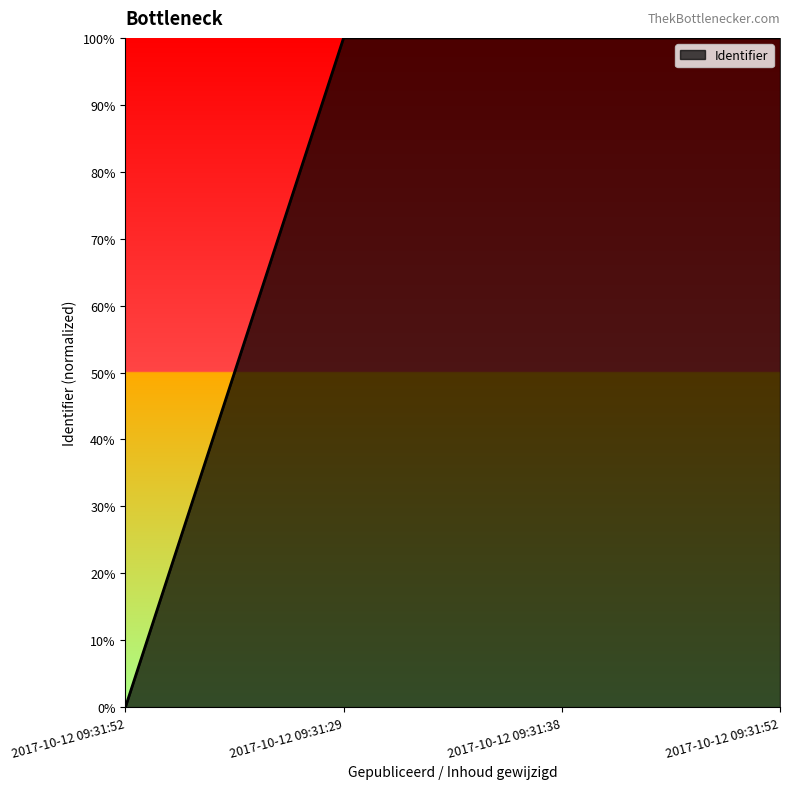

Count the number of data series in this chart.

1